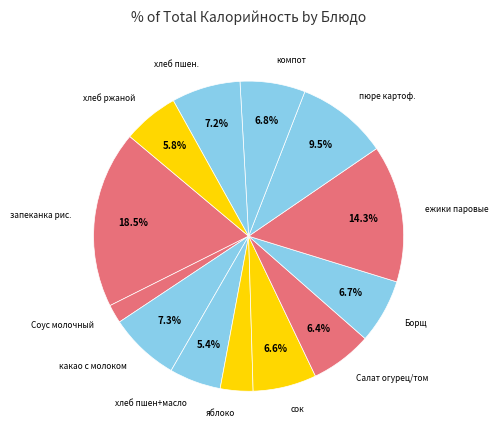

Does хлеб пшен+масло represent more than half of the total?

No